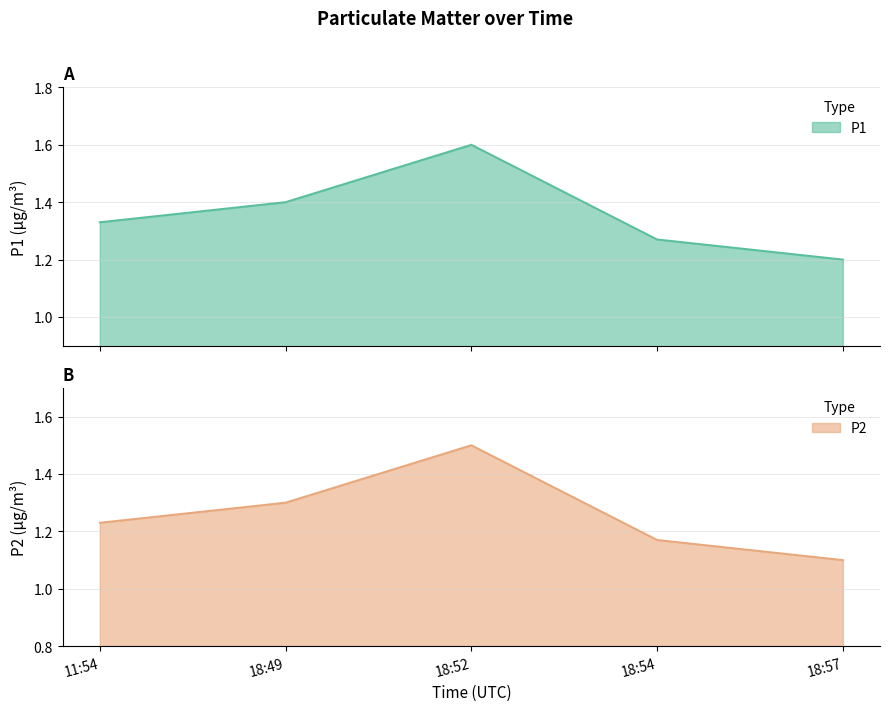

Rank the categories by P2 value from lowest to highest.

18:57, 18:54, 11:54, 18:49, 18:52